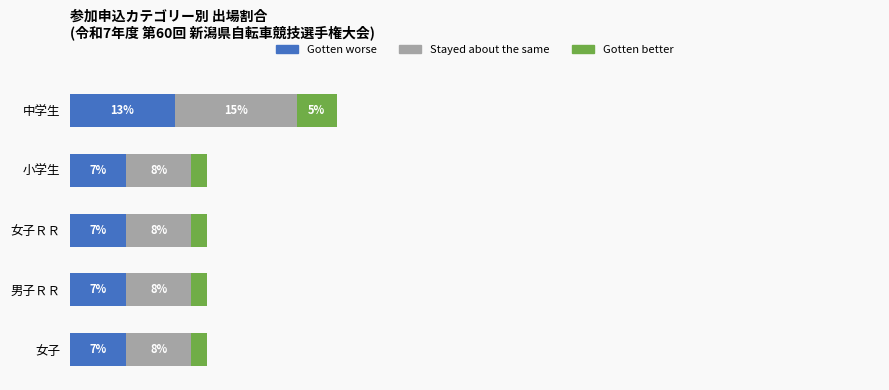

At which category is the sum across all series the highest?

中学生